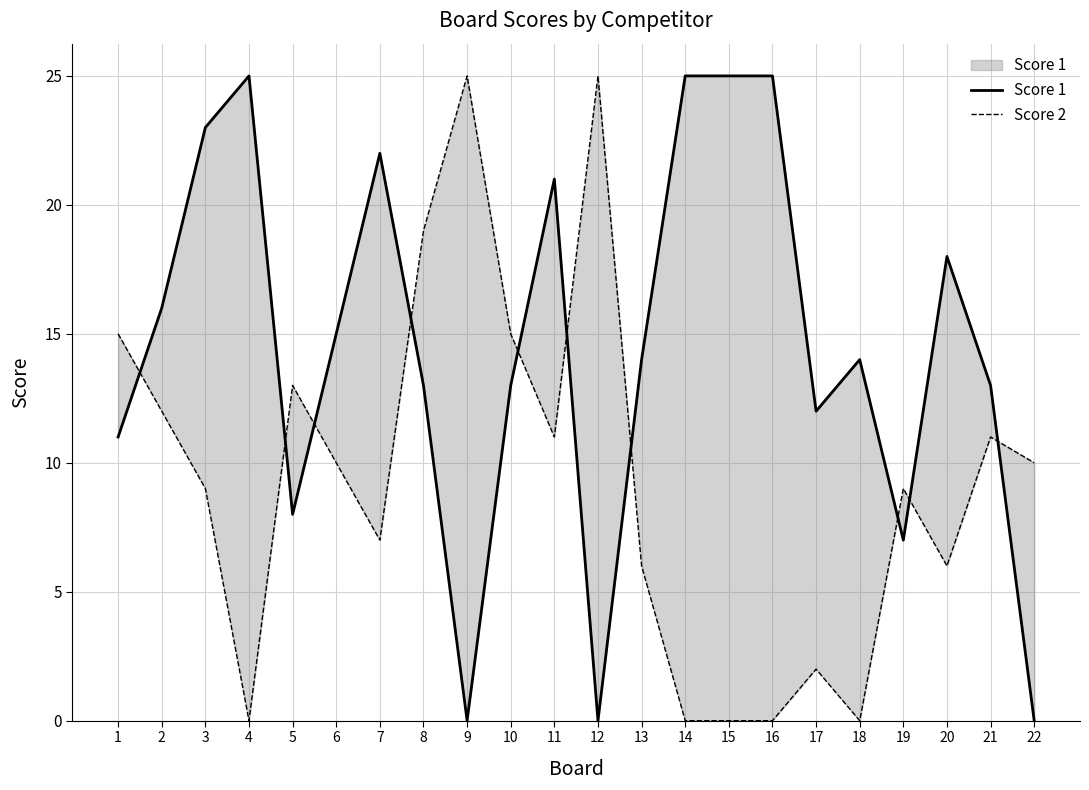

At how many categories does at least one series exceed 5?

22